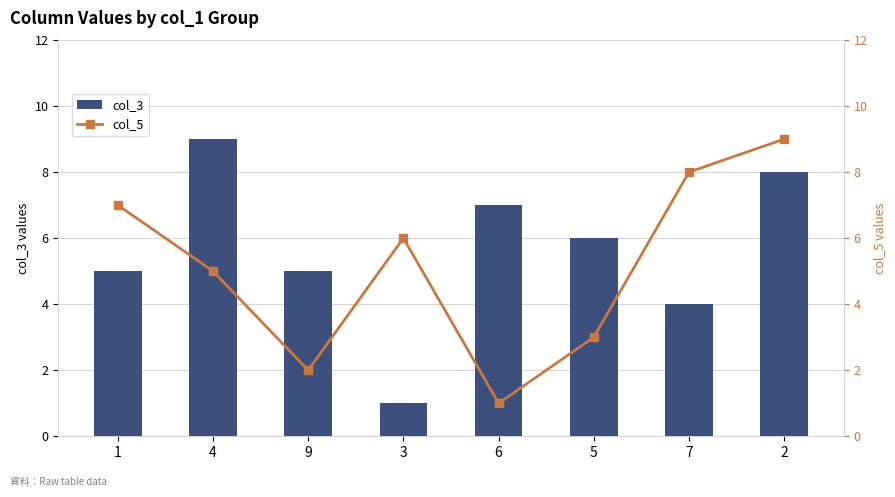

What is the lowest value of the col_5 series?

1